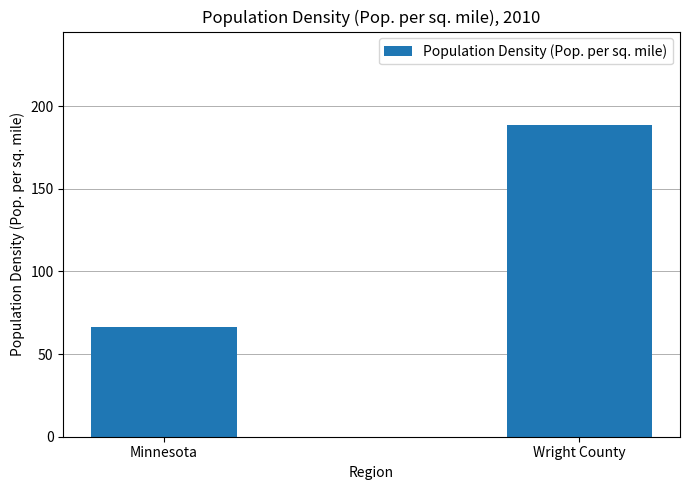

Where does the data first go above 188?

Wright County